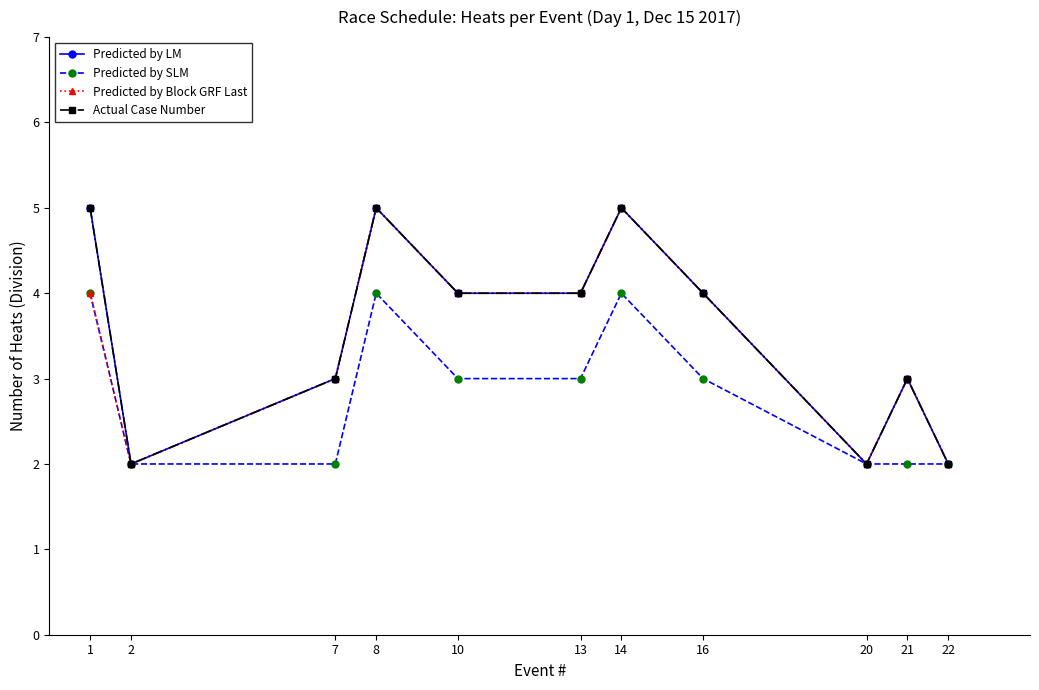

Where does the Actual Case Number series first go above 4?

1